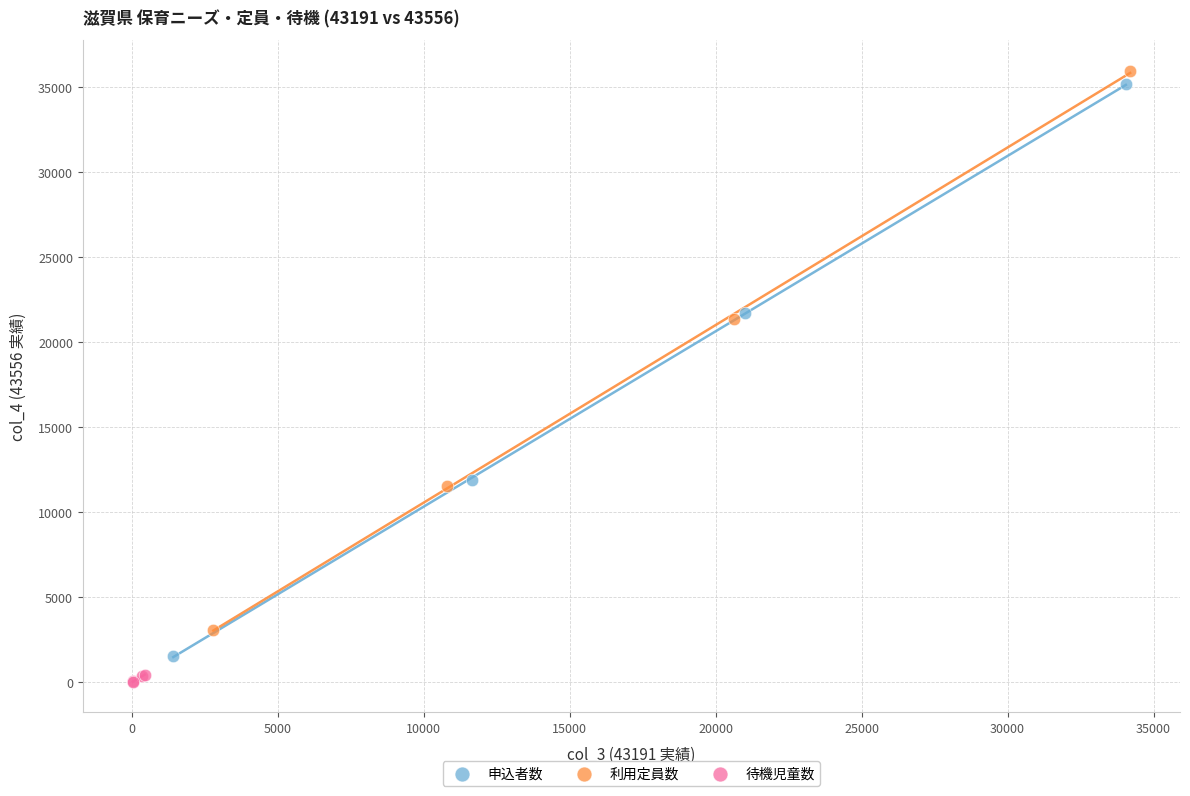

Which series has the widest spread of Y values?

申込者数